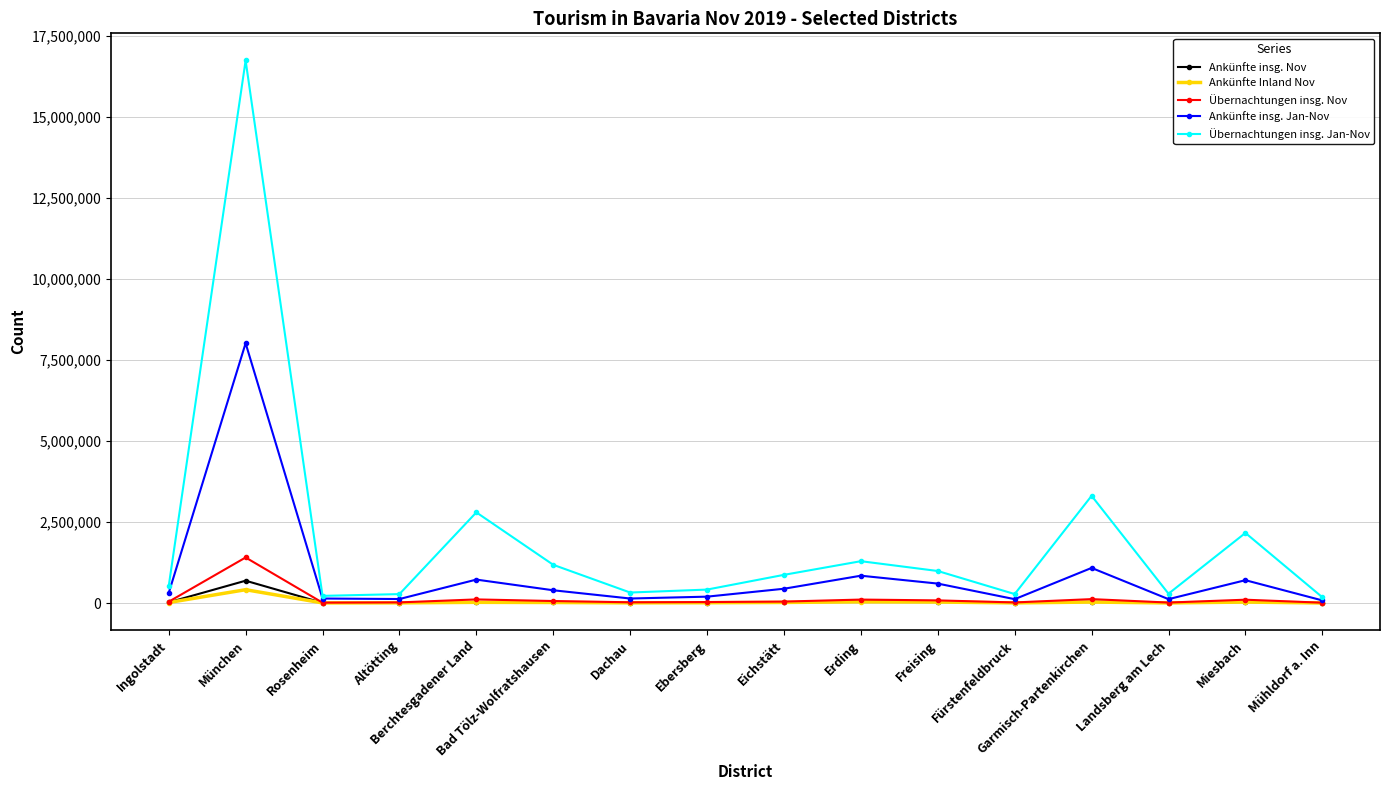

What is the average value of the Übernachtungen insg. Jan-Nov series?

1993195